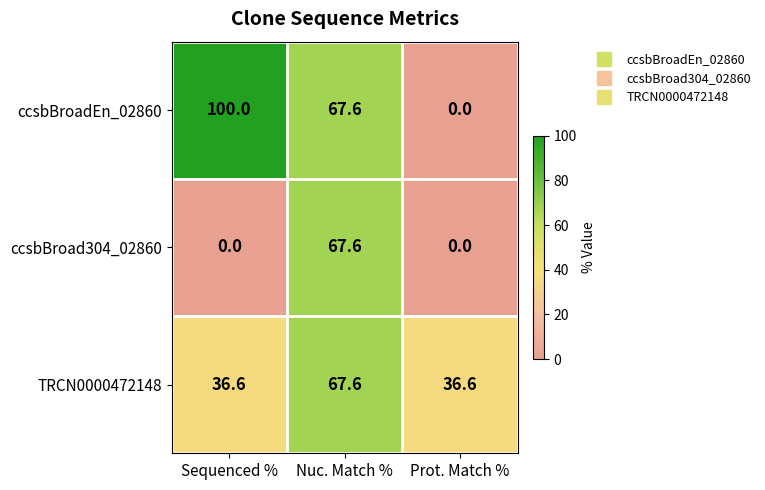

Reading left to right, transcribe all the data shown in this chart.

ccsbBroadEn_02860: 100.0	67.6	0.0
ccsbBroad304_02860: 0.0	67.6	0.0
TRCN0000472148: 36.6	67.6	36.6